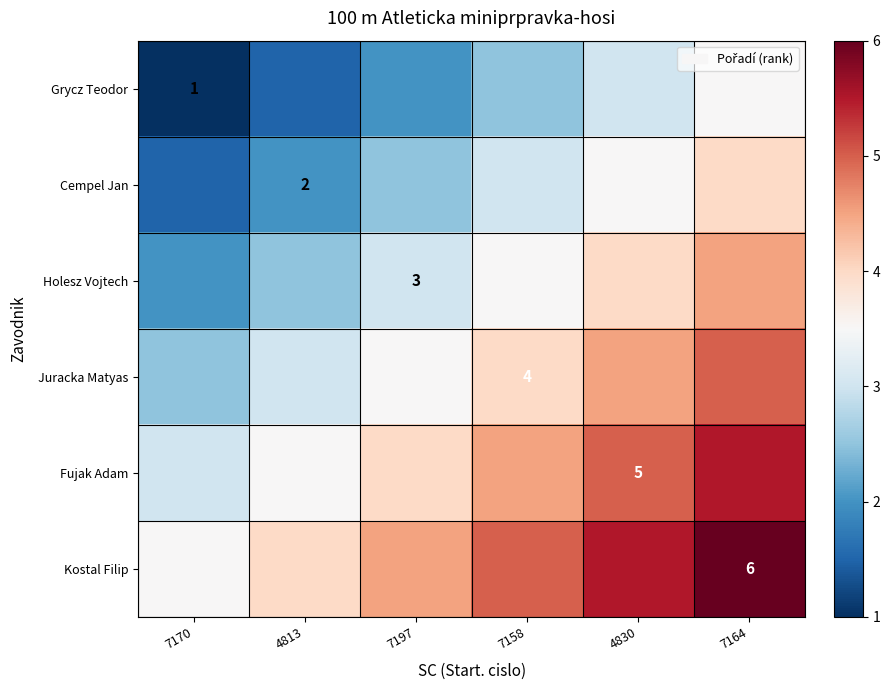

At how many categories does at least one series exceed 2?

6